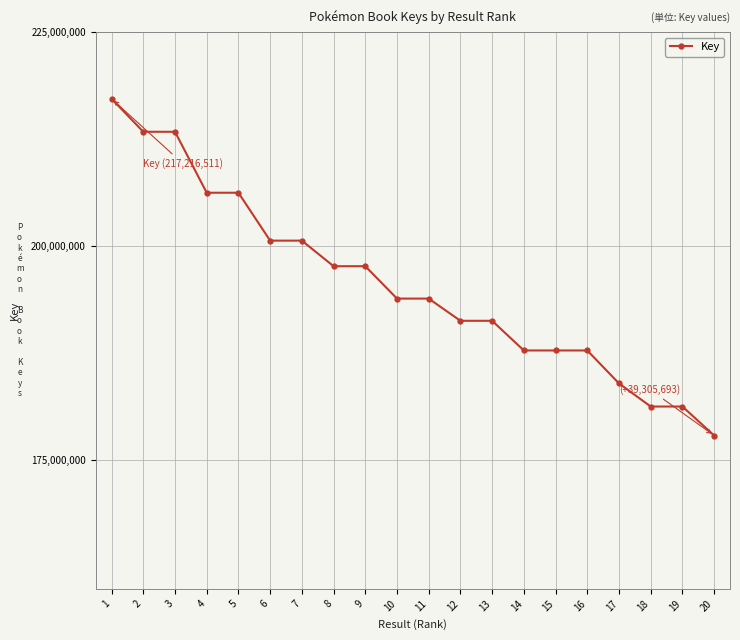

What is the difference between the second highest and minimum values?

35450335